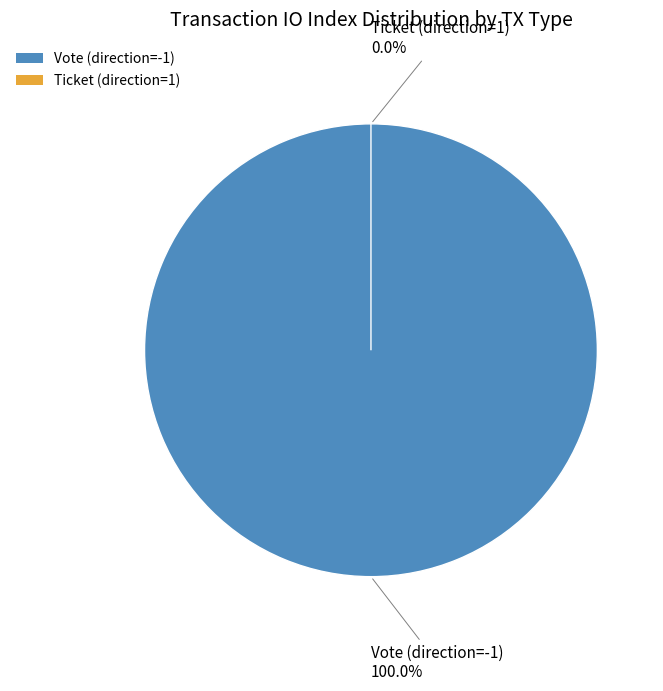

Rank the categories by value from lowest to highest.

Ticket (direction=1), Vote (direction=-1)